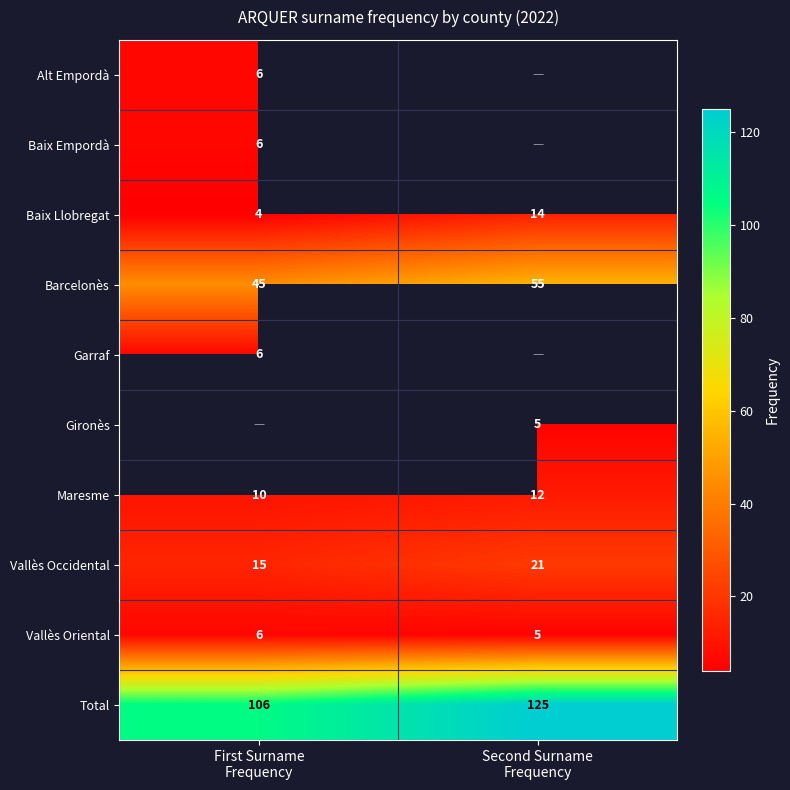

What is the maximum value for Barcelonès?

55